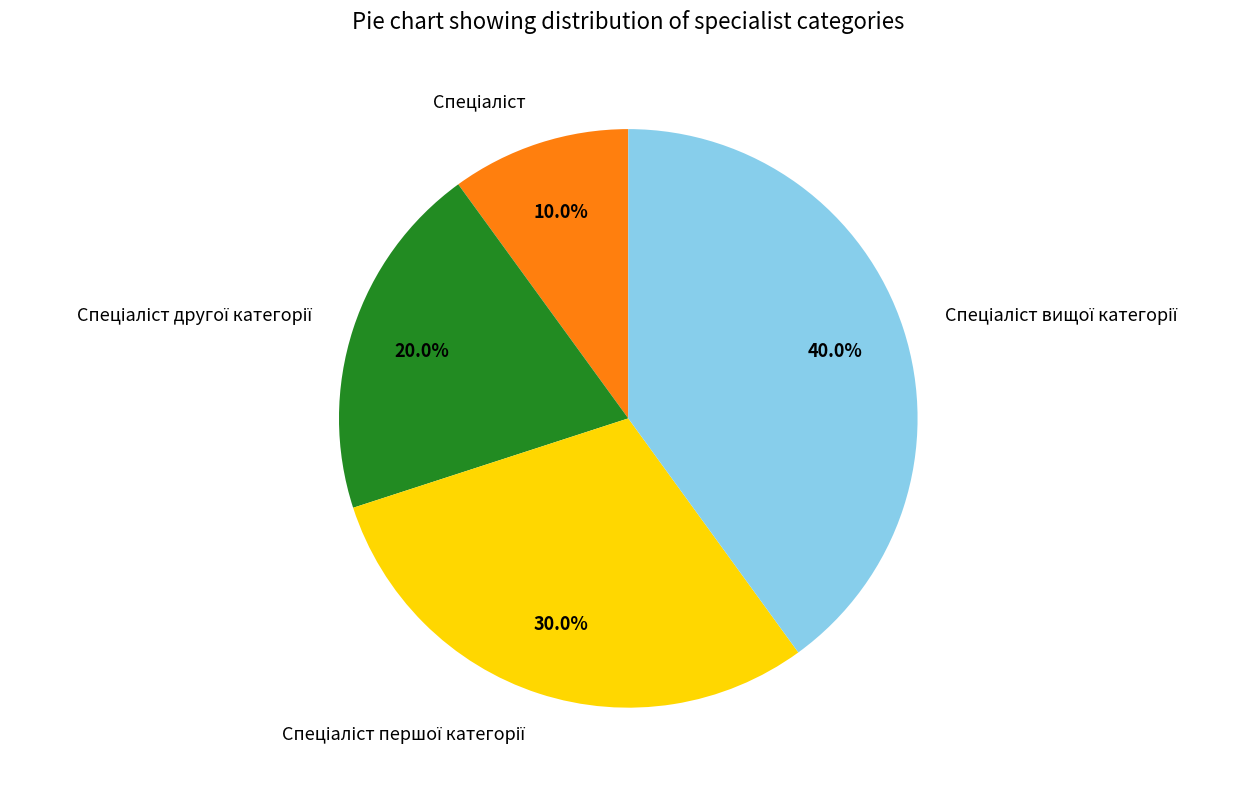

Is there any slice that represents more than half of the pie?

No